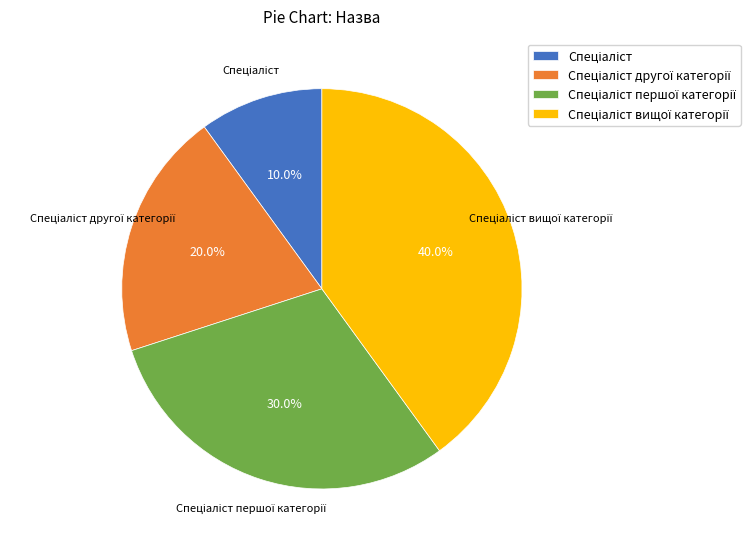

To the nearest percent, what is the average slice percentage?

25%